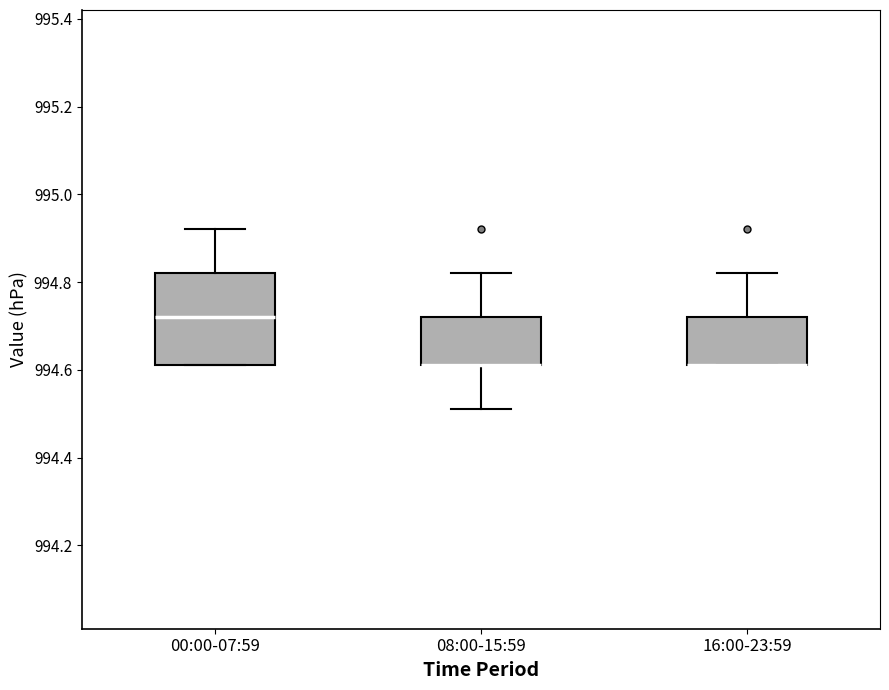

Reading left to right, read every box against the y-axis: the position of its median line, the range the box covers, and the ends of its whiskers. The values are not printed on the chart, so give them approximately, as read against the axis.

00:00-07:59: median 994.72, box 994.62 to 994.82, whiskers 994.62 to 994.92
08:00-15:59: median 994.62 (drawn on the box's lower edge), box 994.62 to 994.72, whiskers 994.52 to 994.82
16:00-23:59: median 994.62 (drawn on the box's lower edge), box 994.62 to 994.72, whiskers 994.62 to 994.82